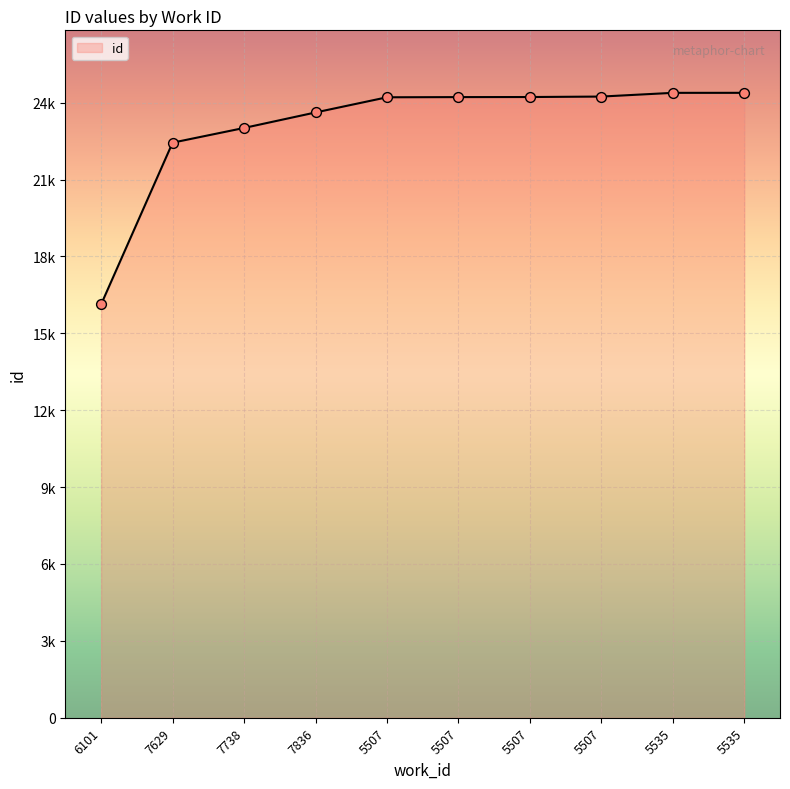

What is the ratio of the value at 7738 to the value at 5535?

0.9